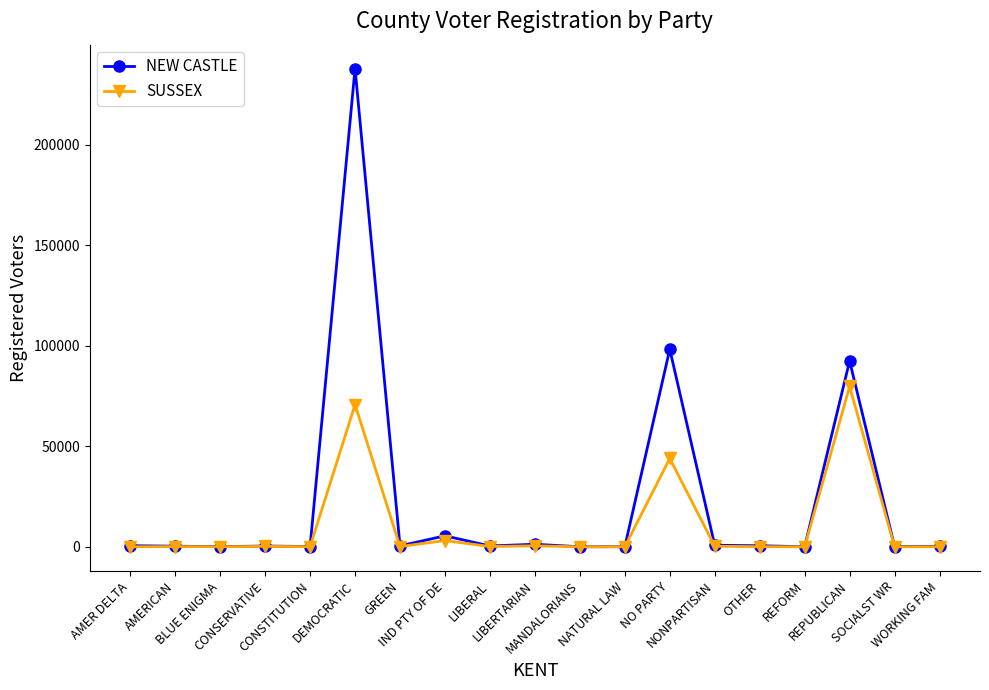

What is the difference between the maximum and minimum values in the SUSSEX series?

79805